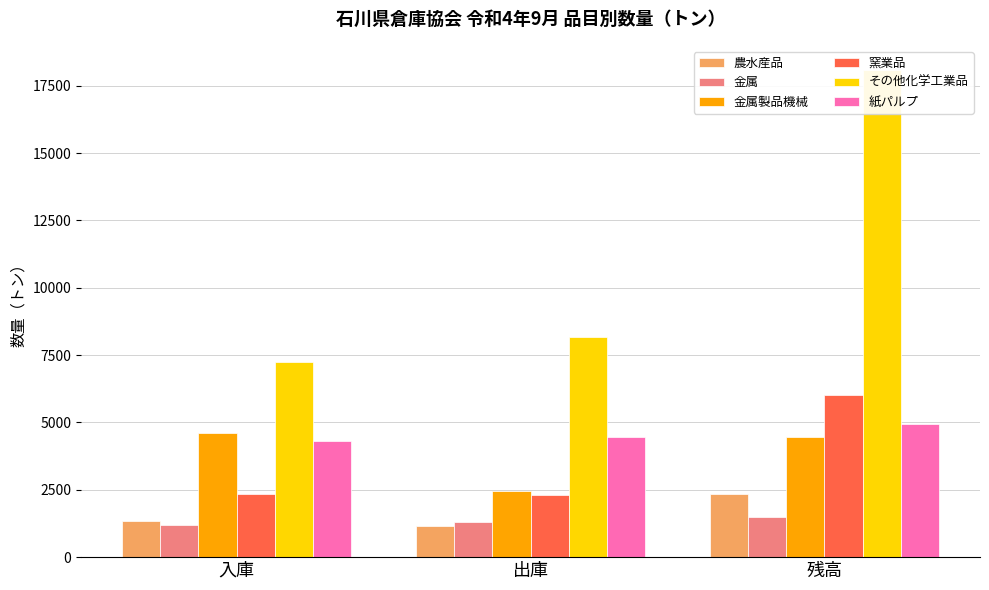

What is the maximum value for 窯業品?

6032